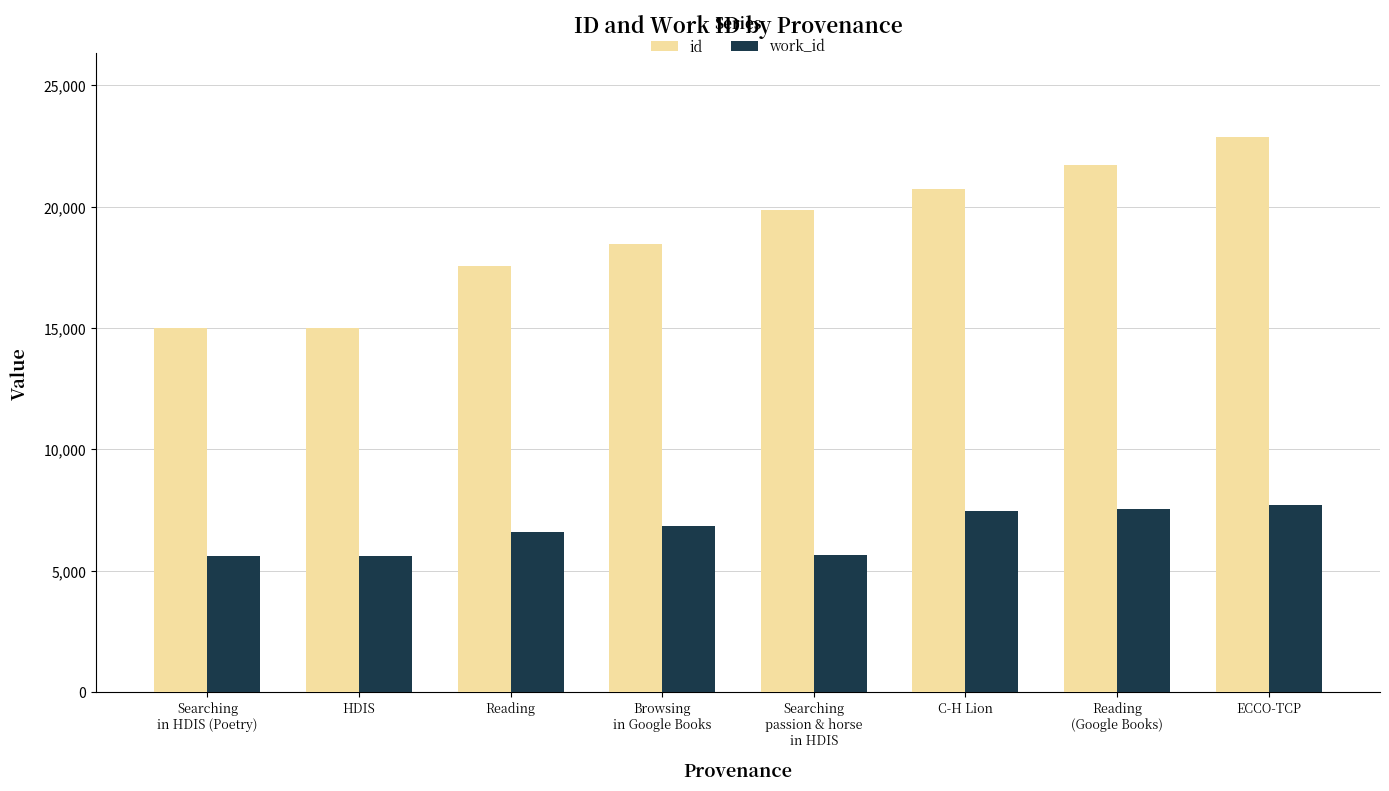

How many values in the id series are below 19872?

4